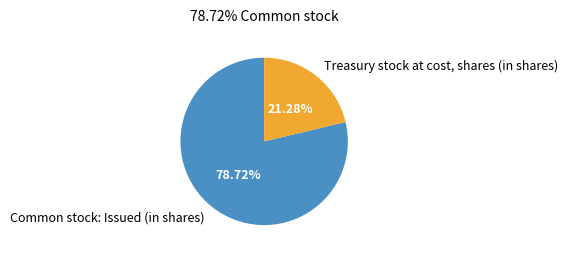

How many segments does this pie chart have?

2